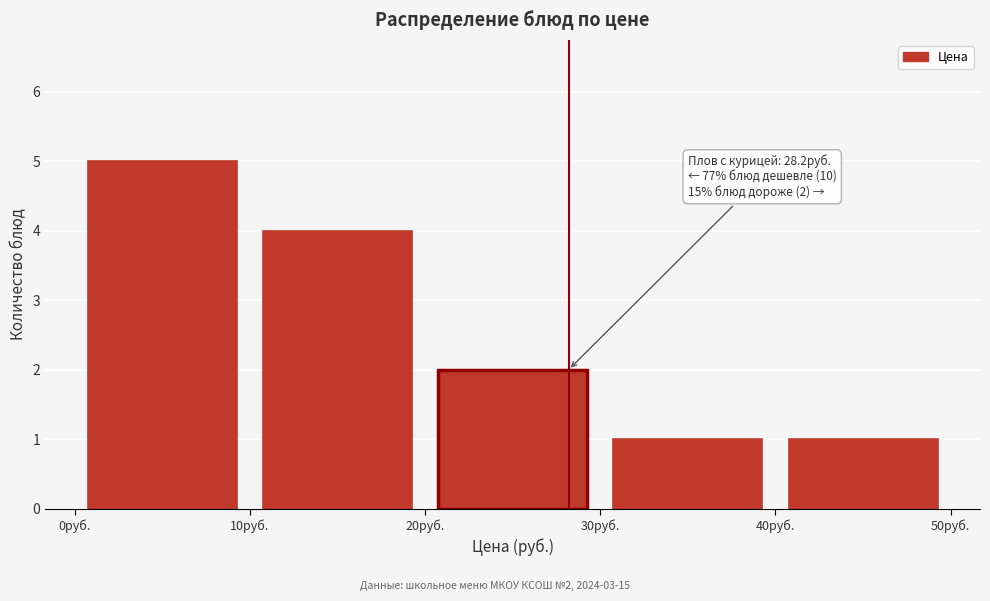

Over which range of the x-axis is the bar tallest?

0 to 10